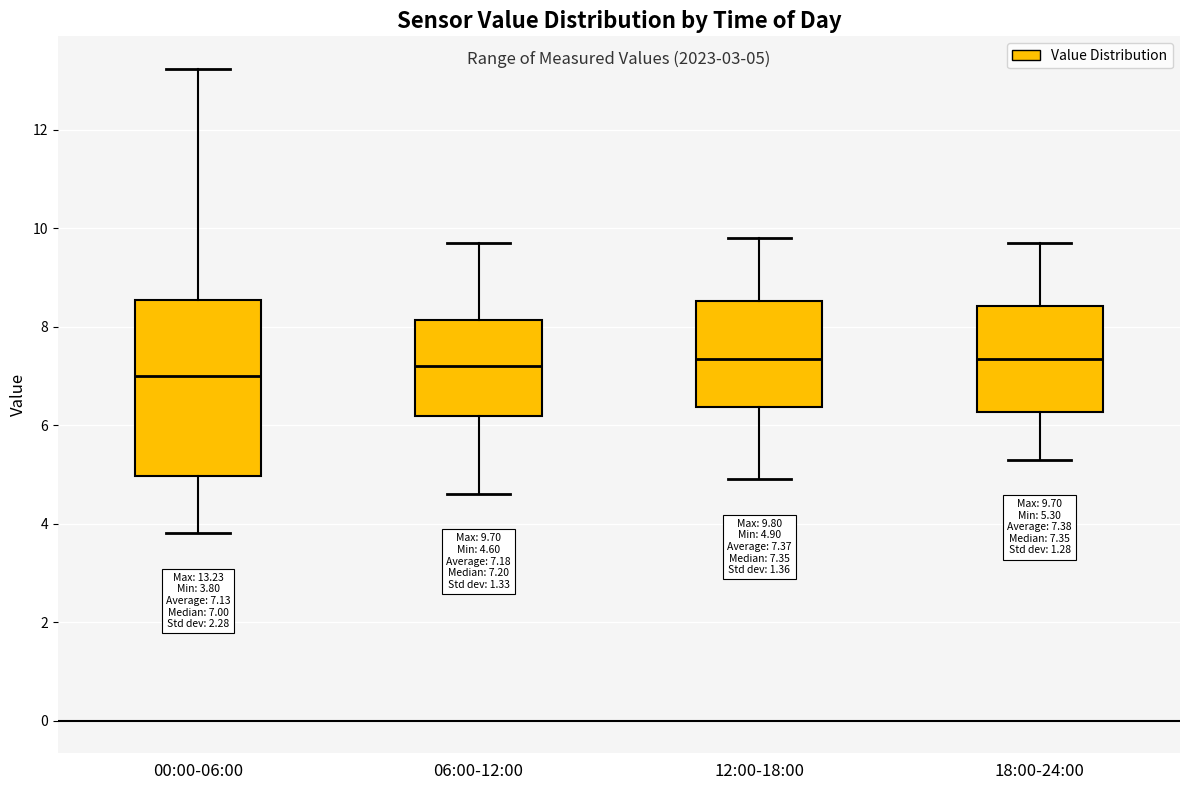

Comparing the boxes themselves (not the whiskers), which one is the tallest?

00:00-06:00